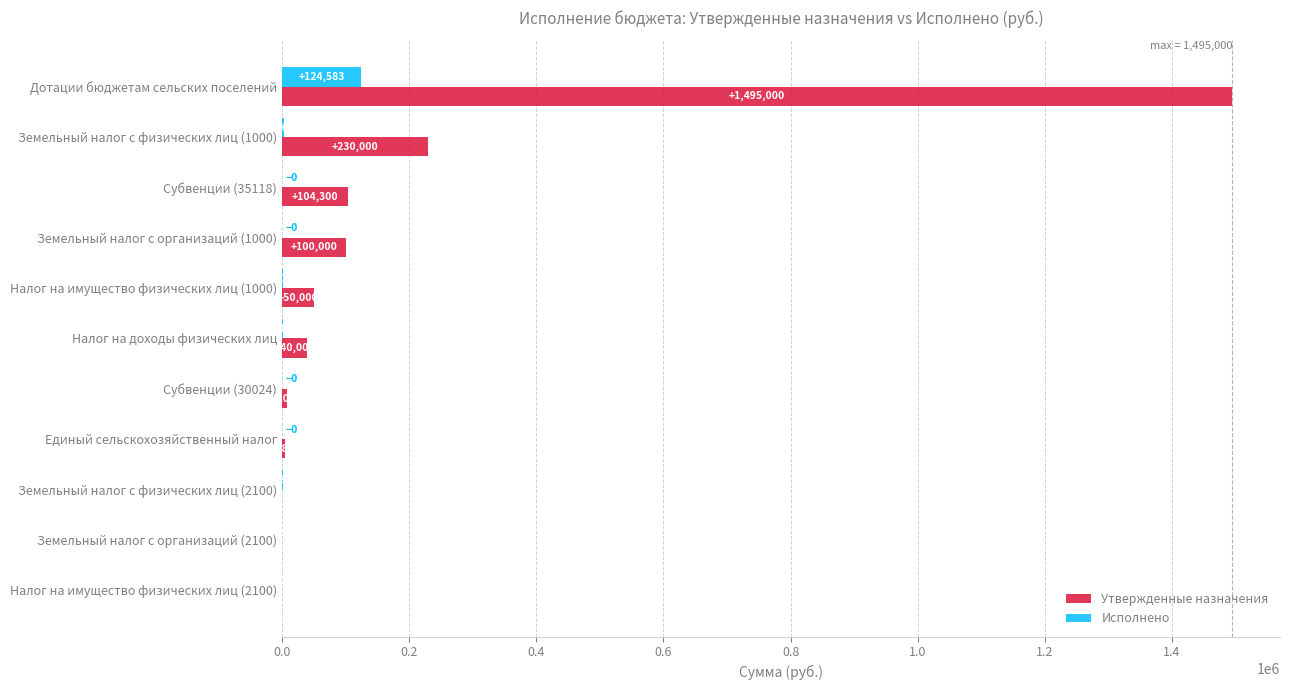

Is the value of Утвержденные назначения at Земельный налог с физических лиц (2100) greater than the value of Исполнено at Дотации бюджетам сельских поселений?

No